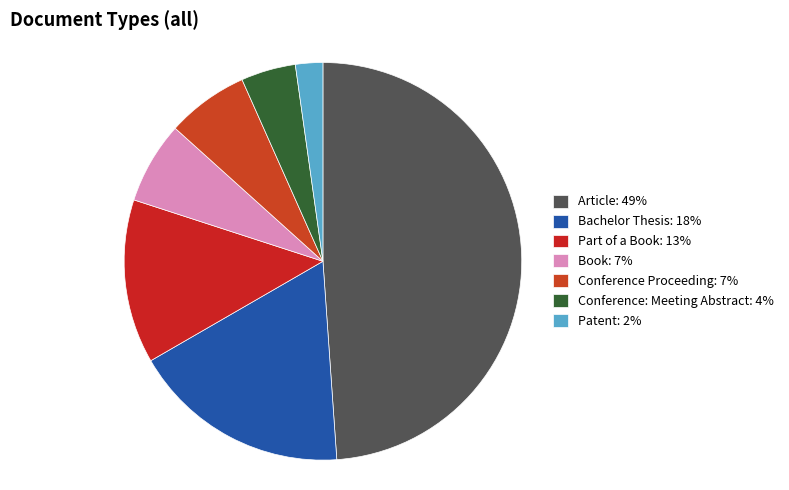

How many slices are in this pie chart?

7